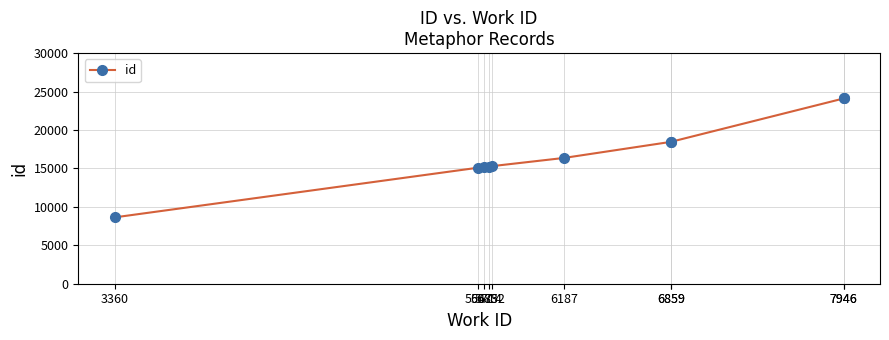

How many lines are shown in the chart?

1